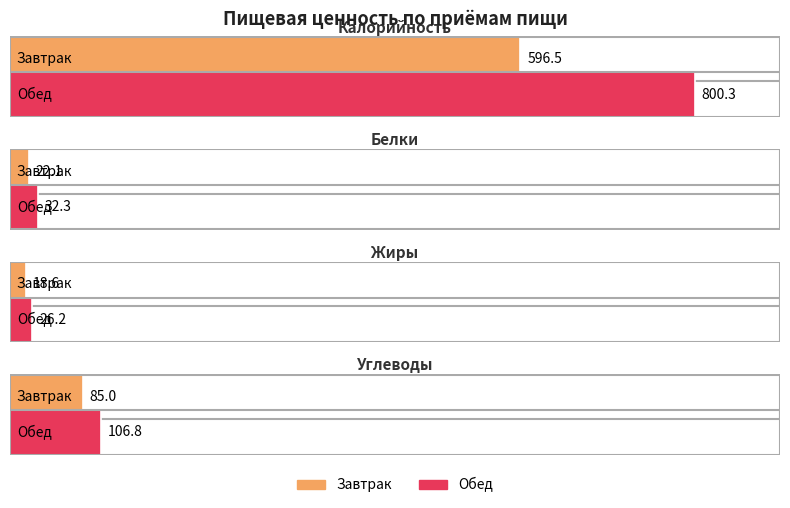

True or false: Калорийность has a value of 898.8 at Завтрак.

False